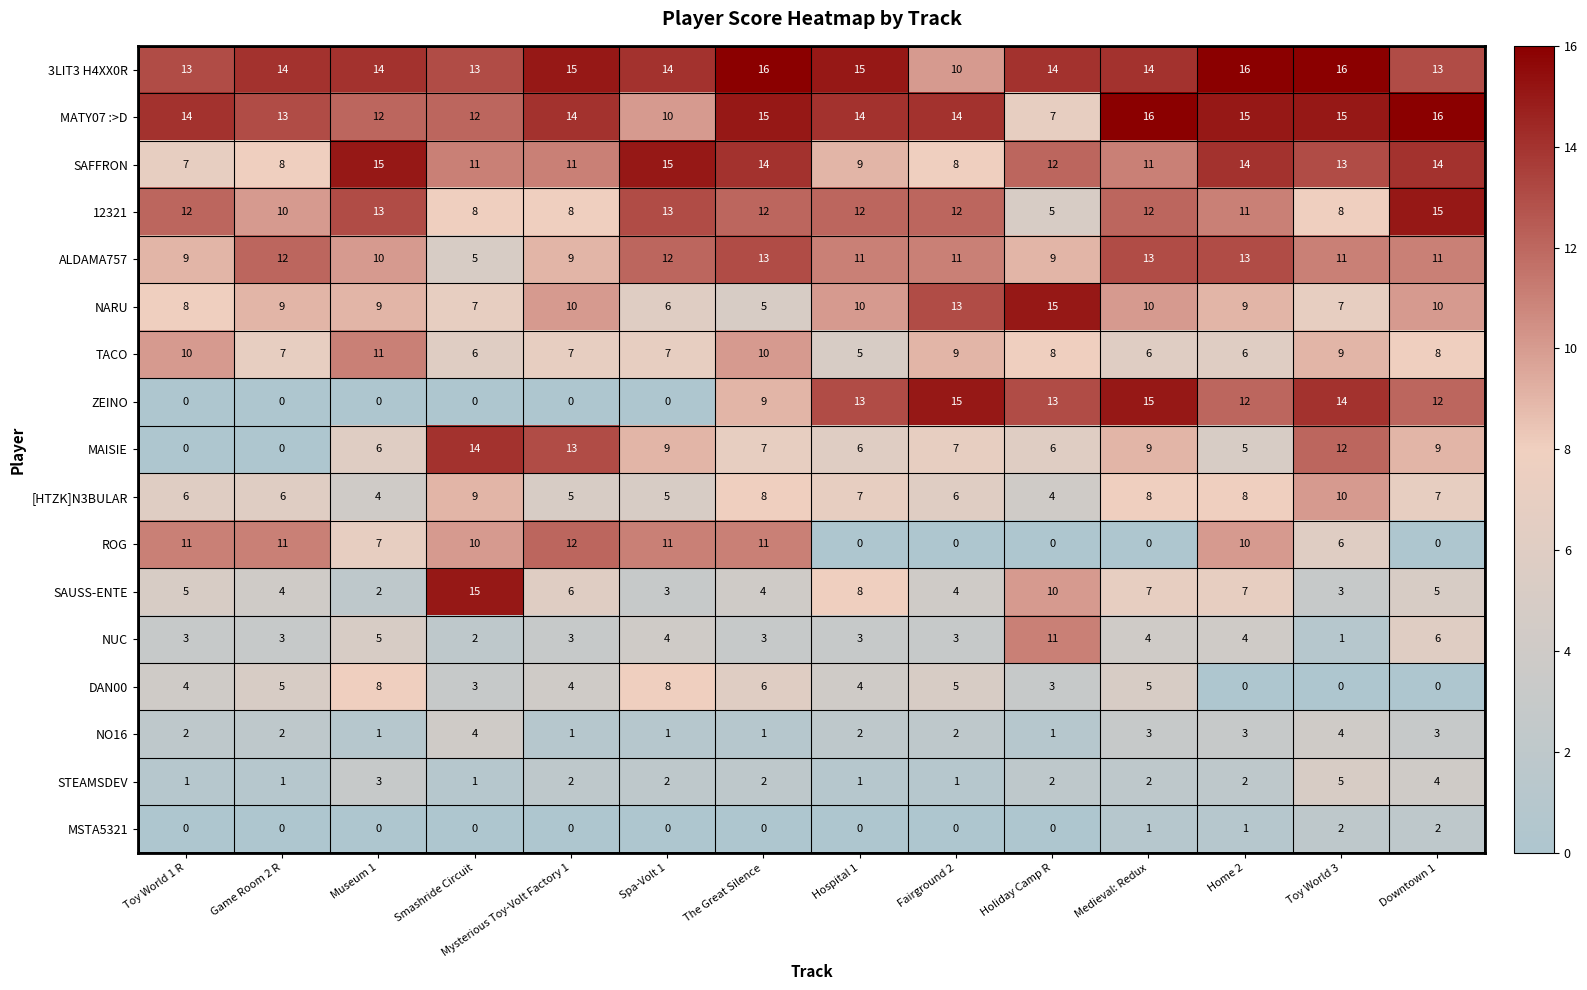

Where does the TACO series first go above 8?

Toy World 1 R